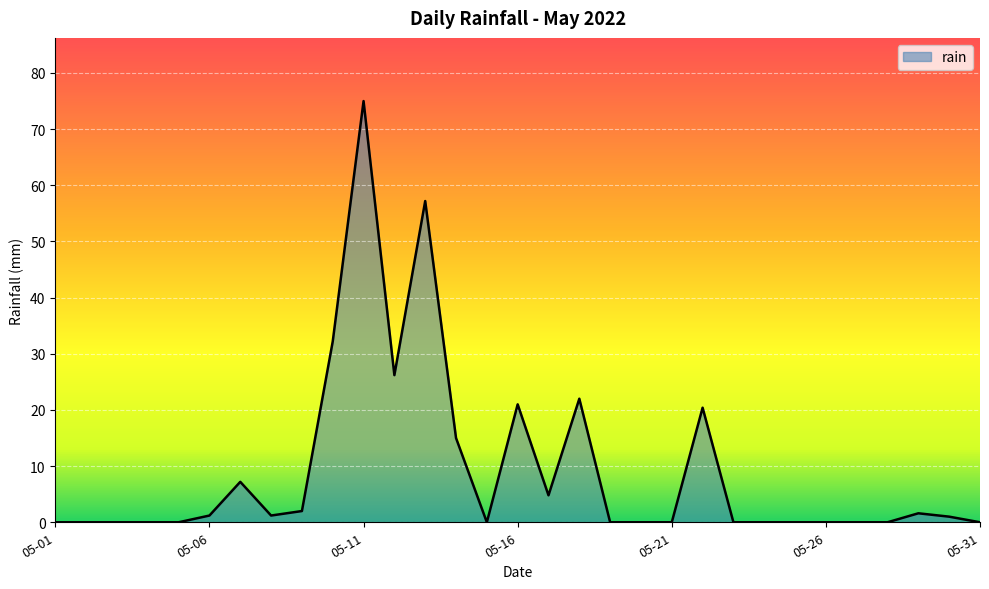

What is the difference between the maximum and minimum values?

75.0